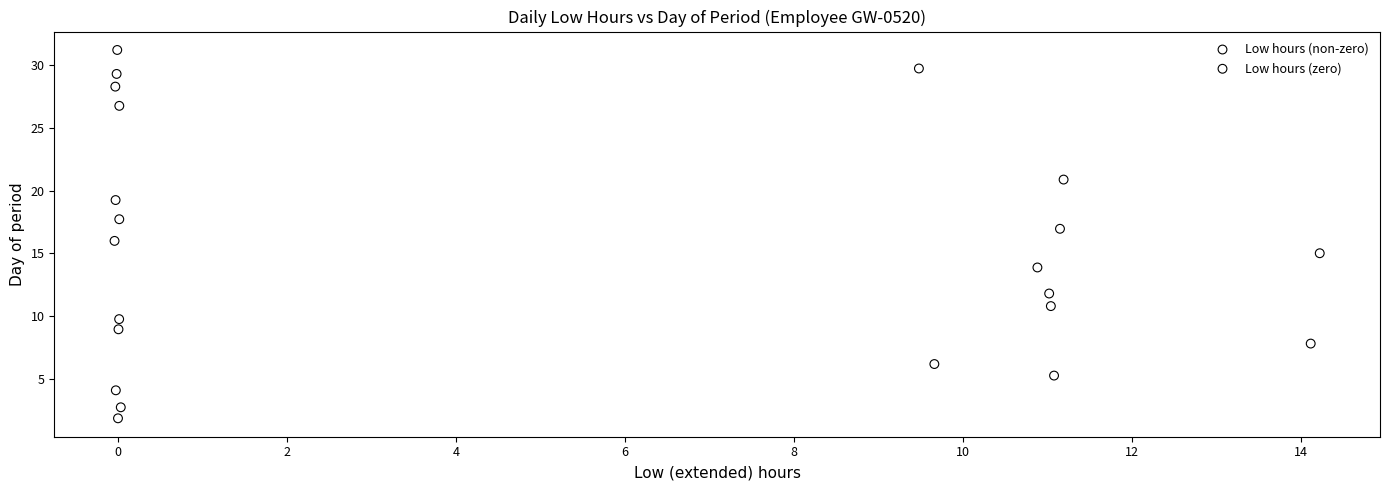

Which series reaches the maximum Y coordinate?

Low hours (zero)